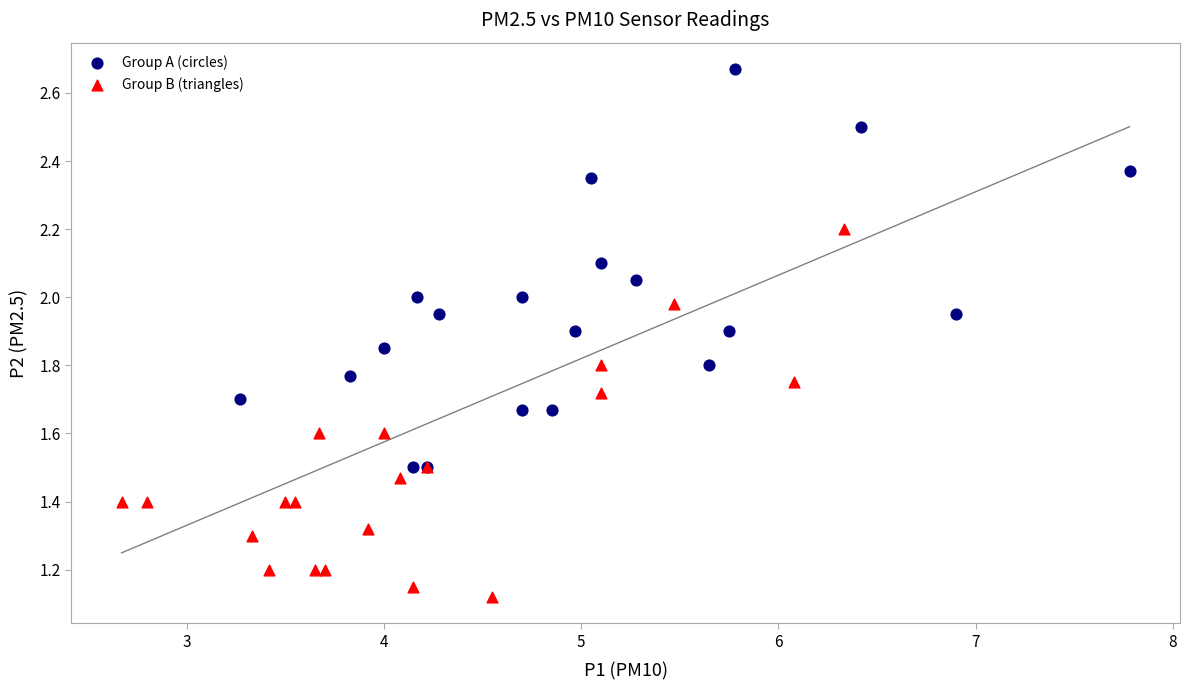

Which series contains the lowest Y value?

Group B (triangles)